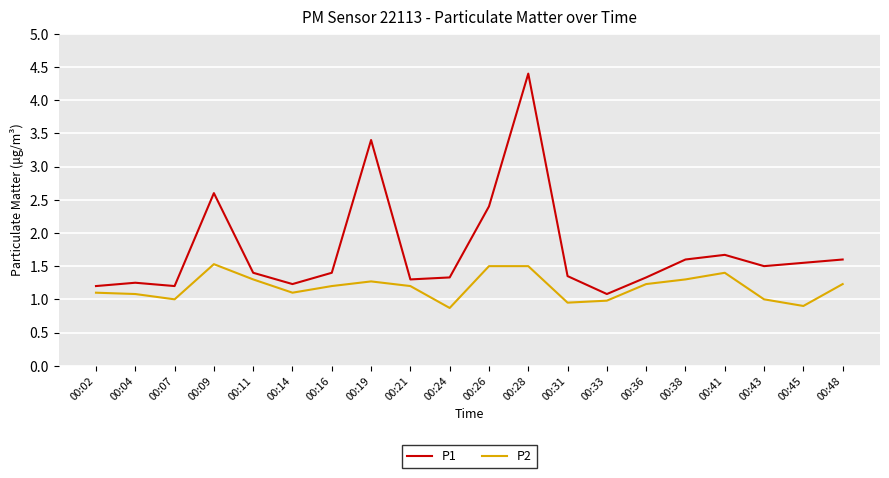

True or false: P2 has a value of 2.2 at 00:41.

False